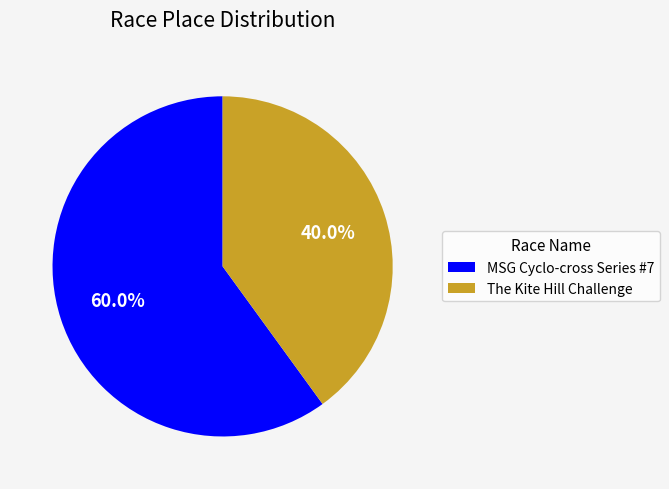

Between The Kite Hill Challenge and MSG Cyclo-cross Series #7, which is larger?

MSG Cyclo-cross Series #7